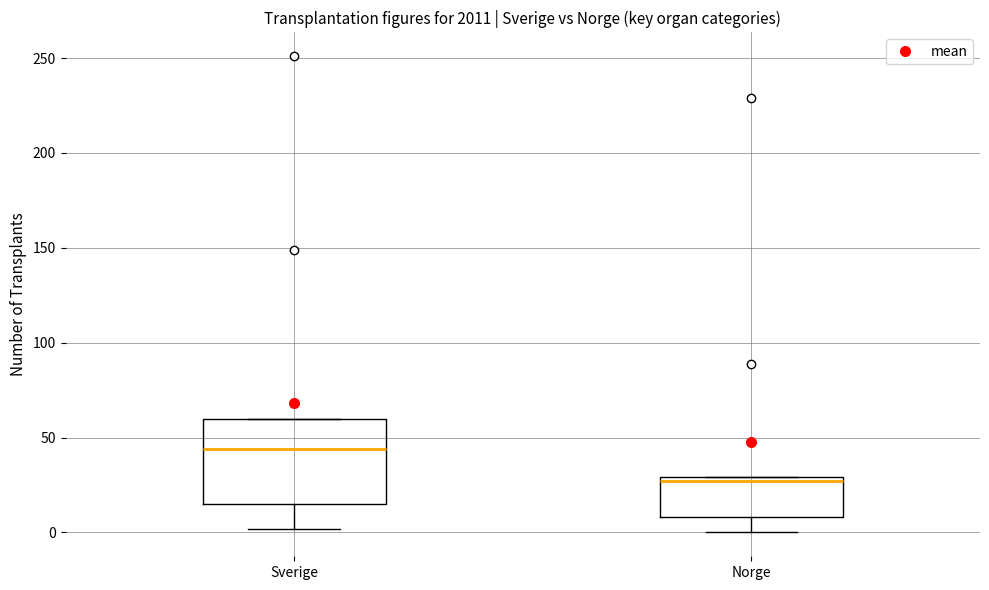

Reading left to right, read every box against the y-axis: the position of its median line, the range the box covers, and the ends of its whiskers. The values are not printed on the chart, so give them approximately, as read against the axis.

Sverige: median 45, box 15 to 60, whiskers 0 to 60
Norge: median 25, box 10 to 30, whiskers 0 to 30